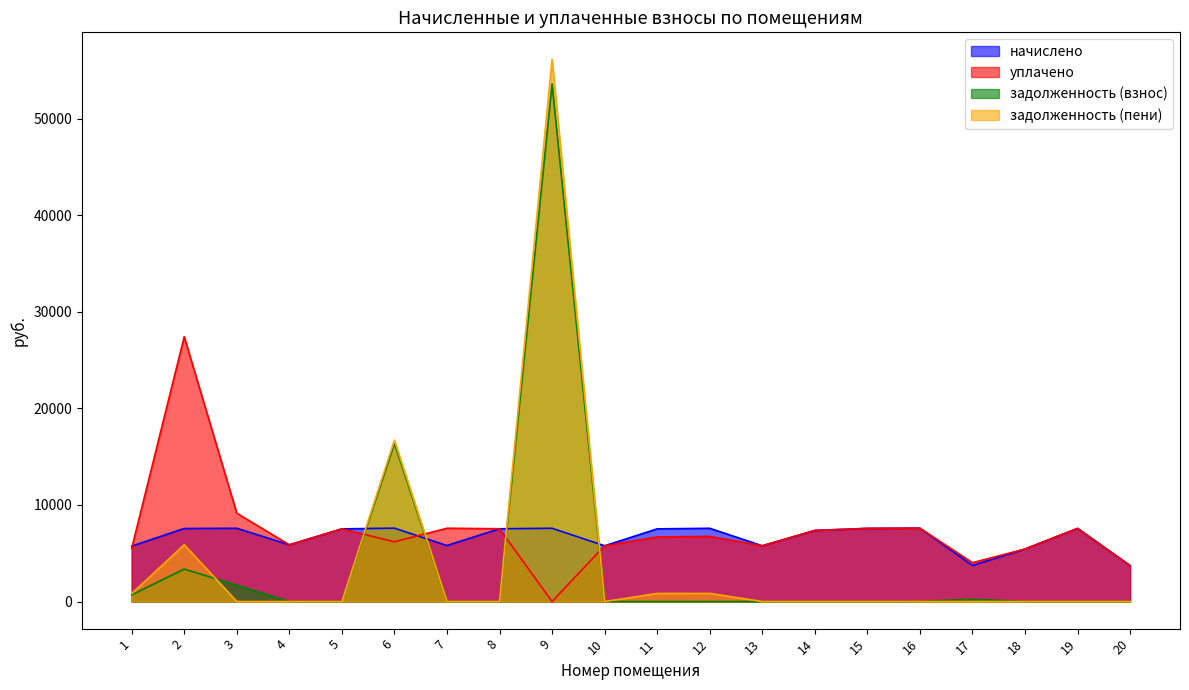

At which category is the sum across all series the highest?

9